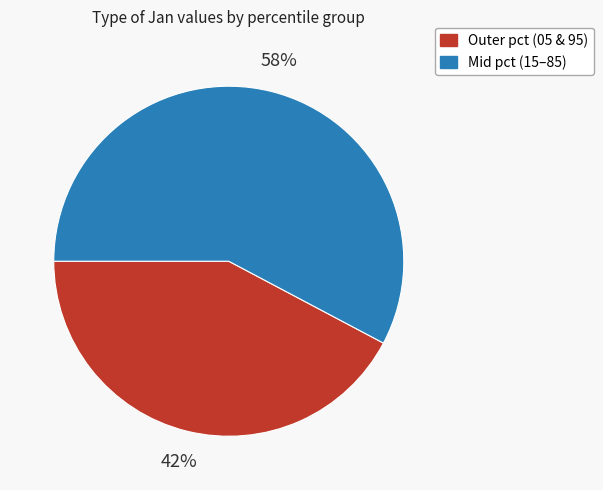

To the nearest percent, what is the average slice percentage?

50%